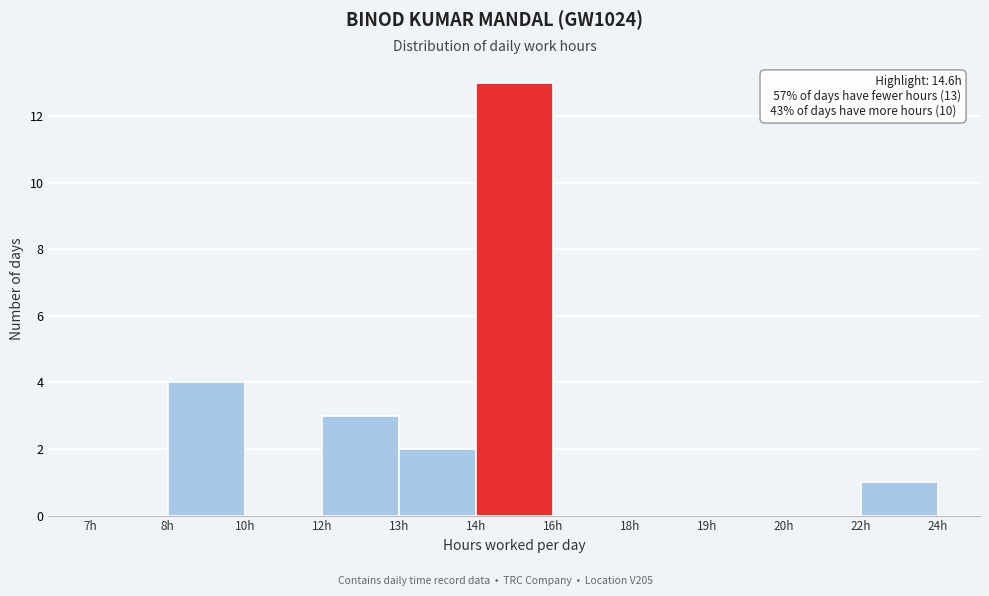

Reading left to right, extract all data points from this chart.

7h=0	8h=4	10h=0	12h=3	13h=2	14h=13	16h=0	18h=0	19h=0	20h=0	22h=1